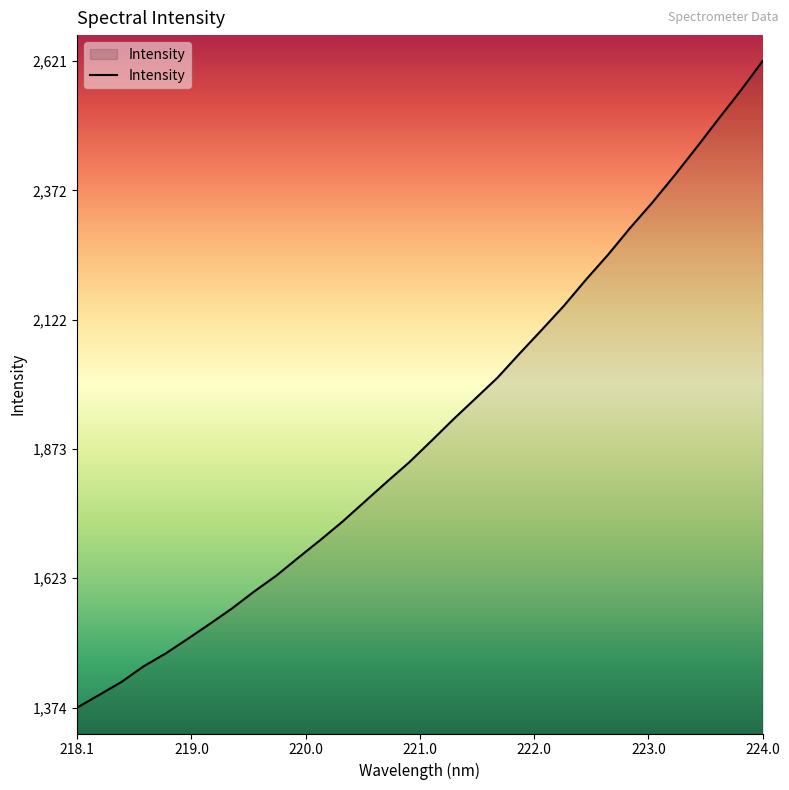

What is the difference between the maximum and minimum values?

1247.4